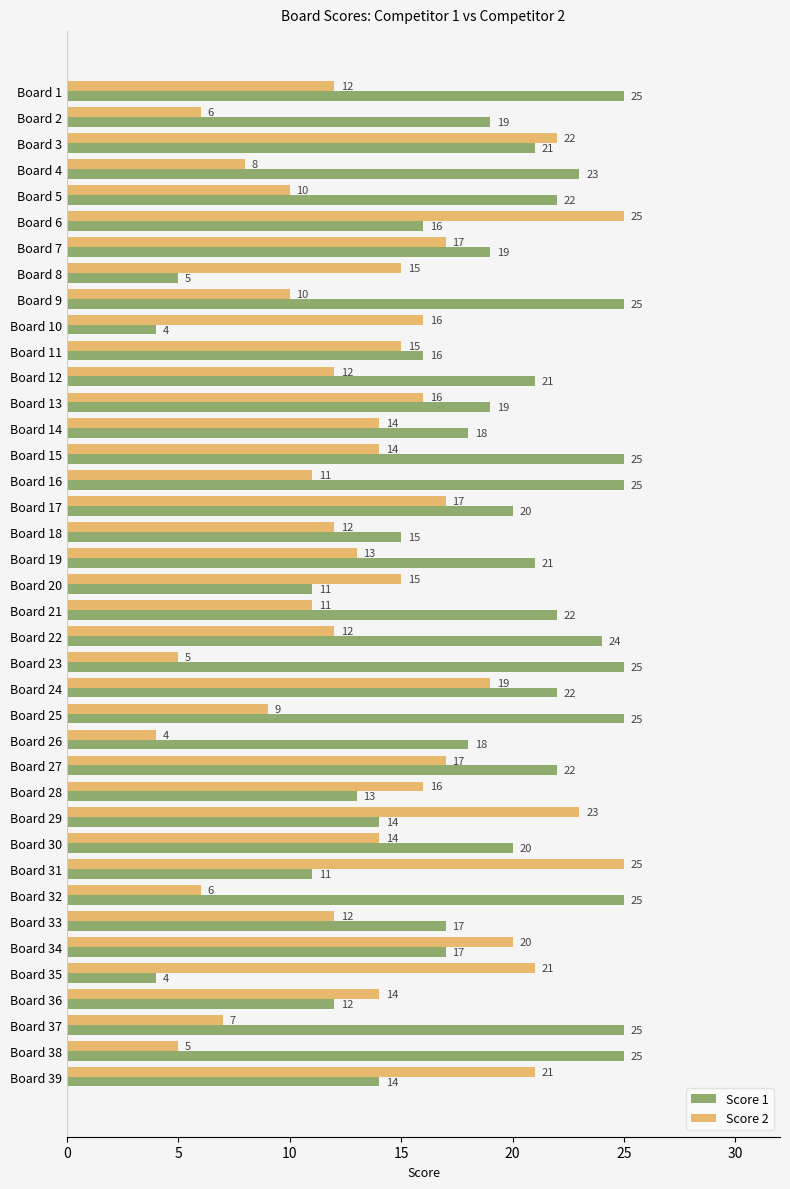

Between Board 19 and Board 38, which series saw the biggest shift?

Score 2